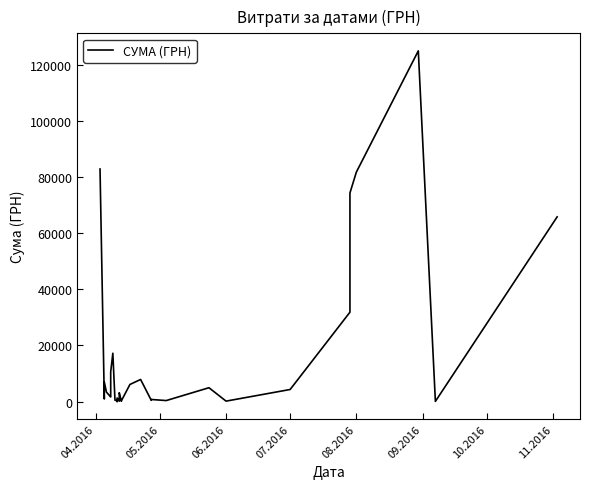

Count the number of categories in the chart.

39